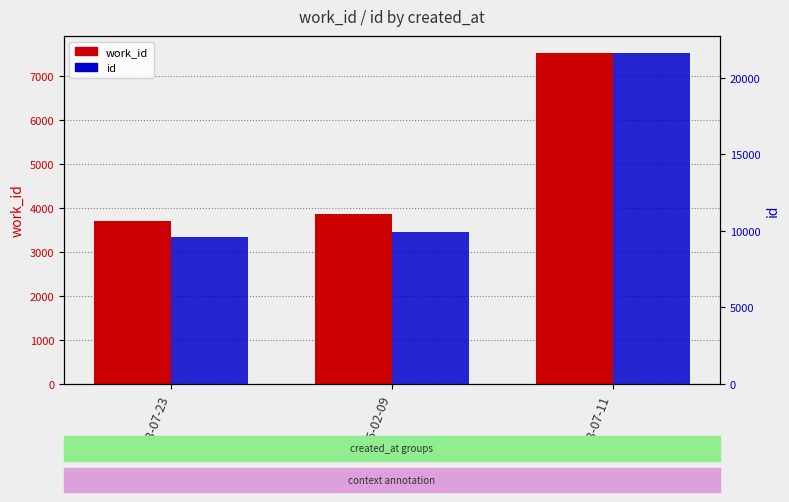

What value does the work_id series have at 2003-07-23, to the nearest 100?

3700